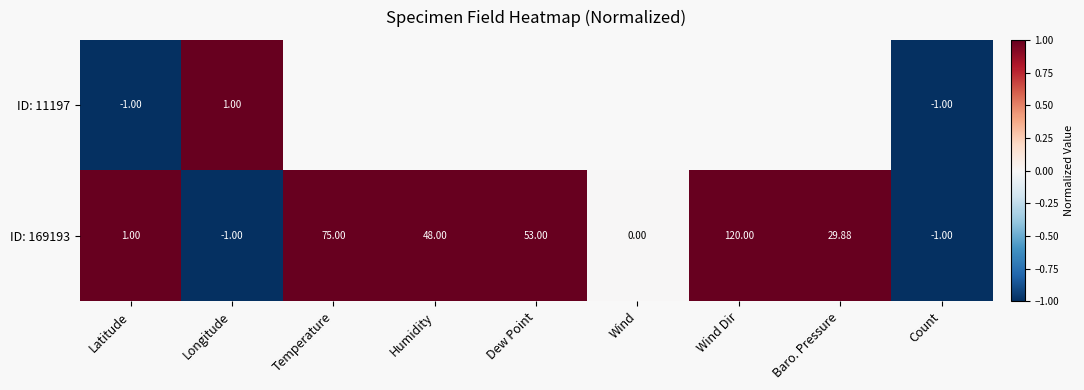

Where is ID: 169193 nearest to the value 59?

Dew Point